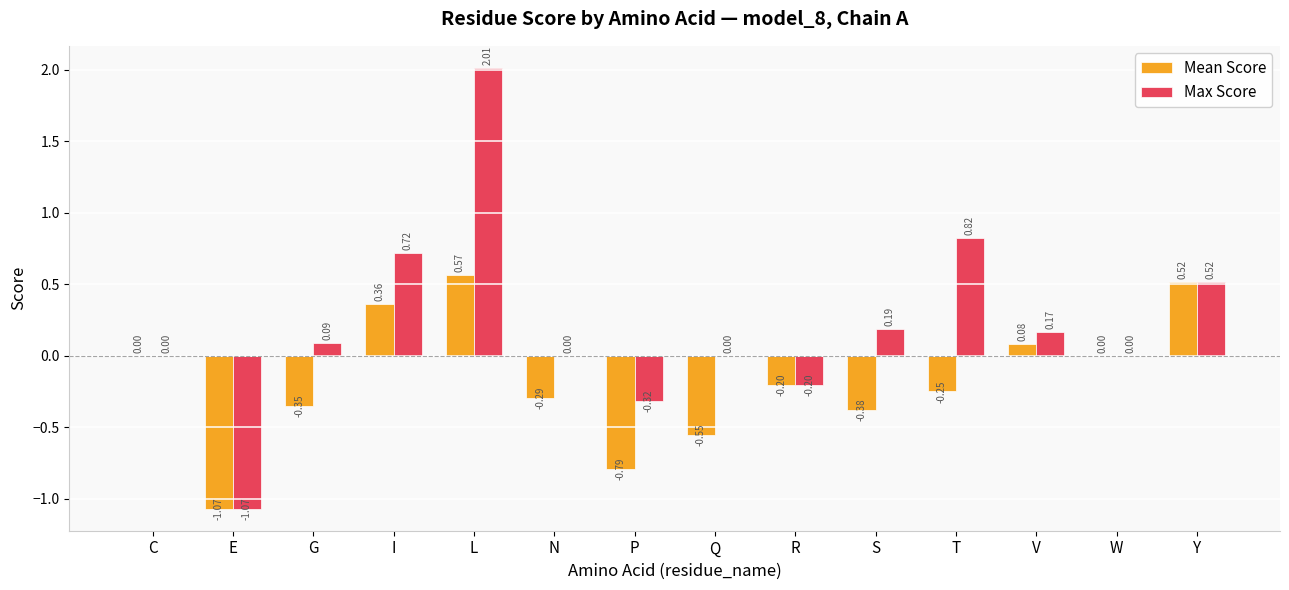

Which series changed the most between G and V?

Mean Score